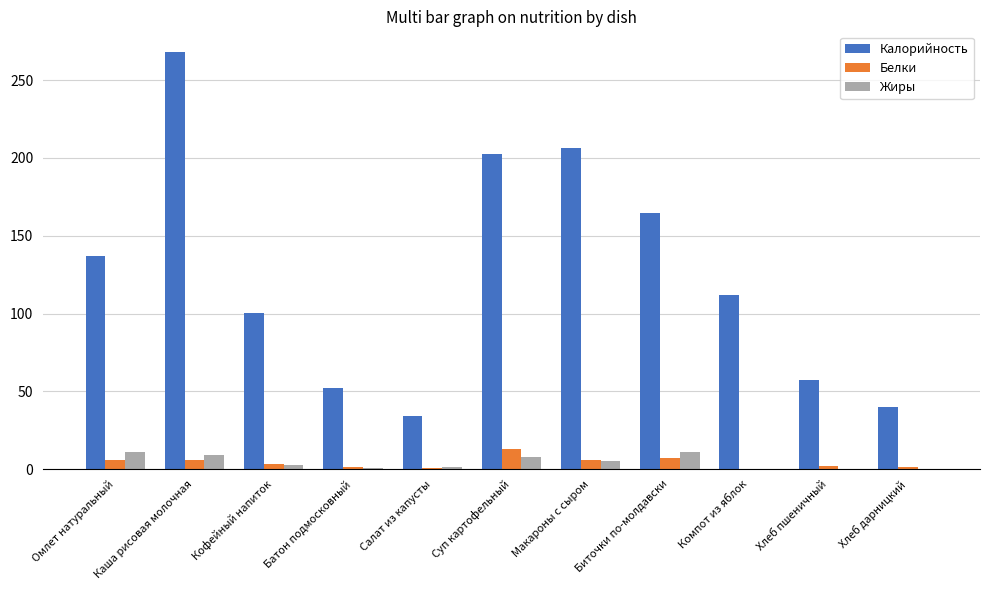

Count the number of categories in the chart.

11